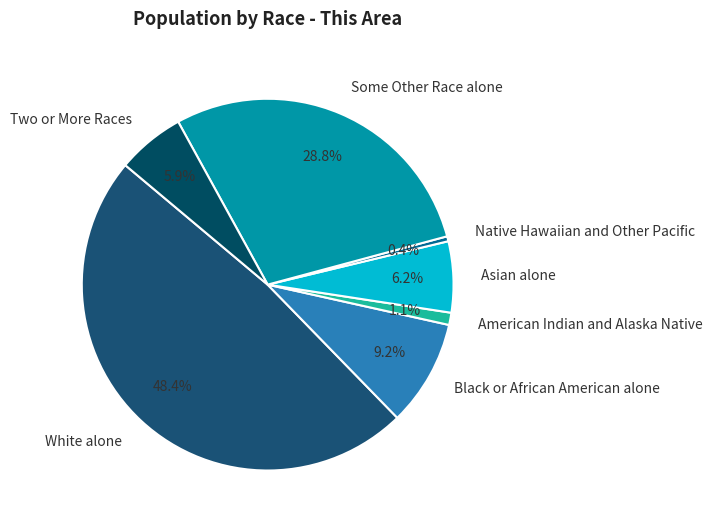

What is the ratio of the value at Asian alone to the value at Black or African American alone?

0.7